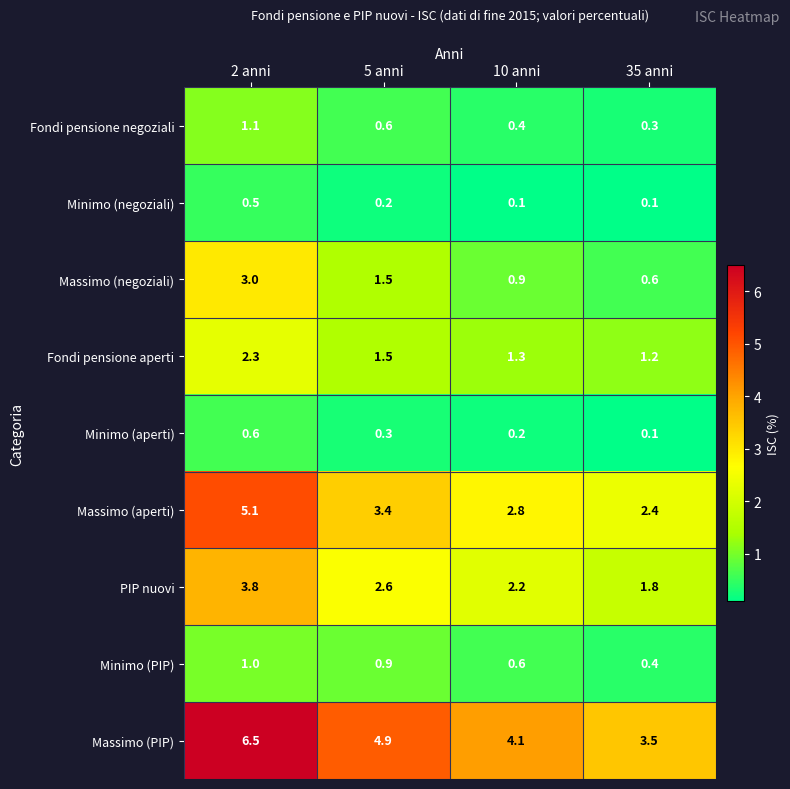

At how many categories does at least one series exceed 4?

3